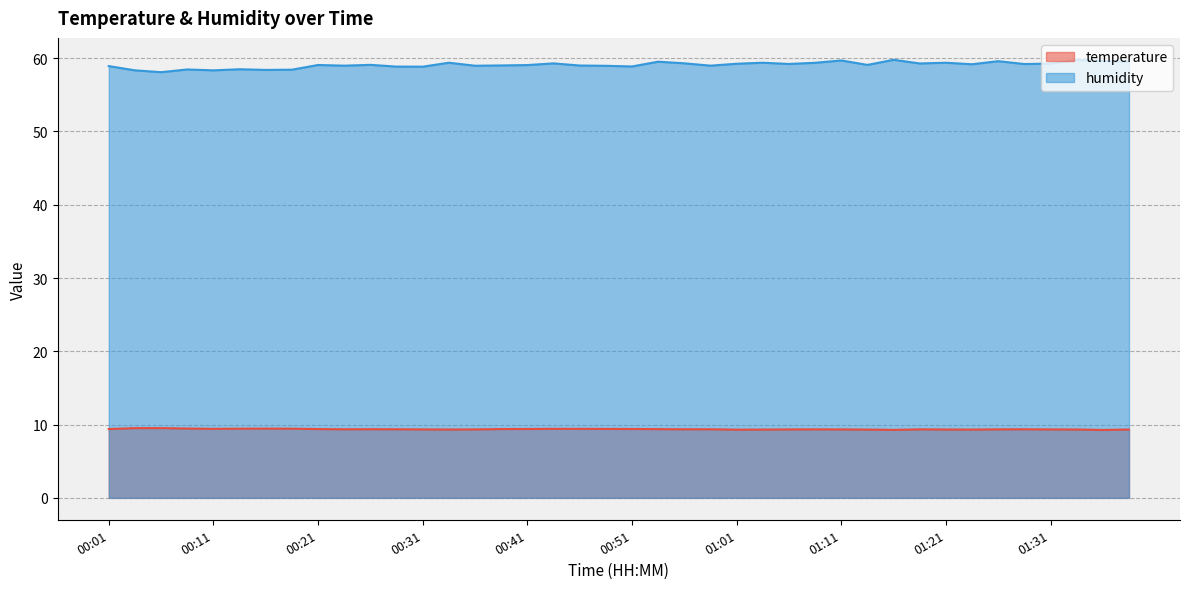

How many interior local peaks does the temperature series have?

5